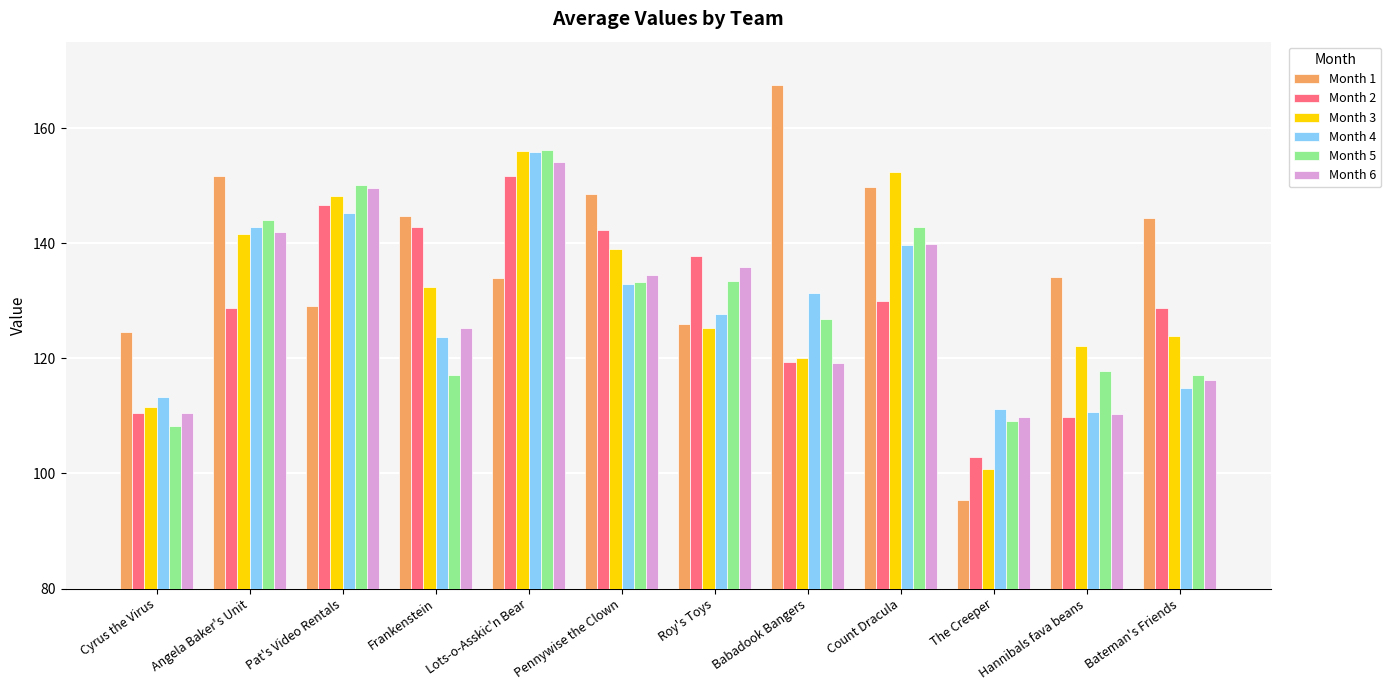

At which category is the sum across all series the highest?

Lots-o-Asskic'n Bear